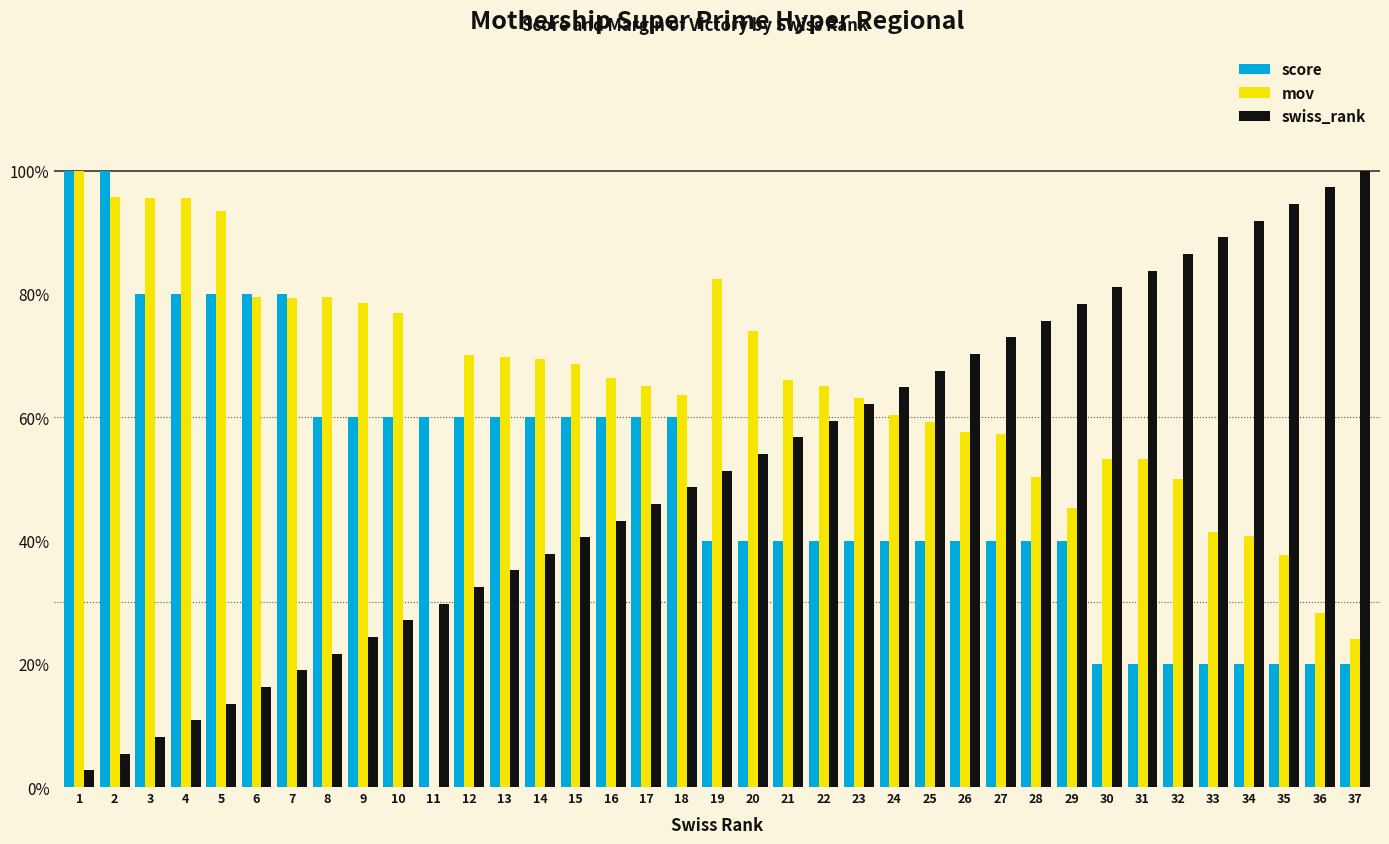

What is the total value across all series at 2?

201.1